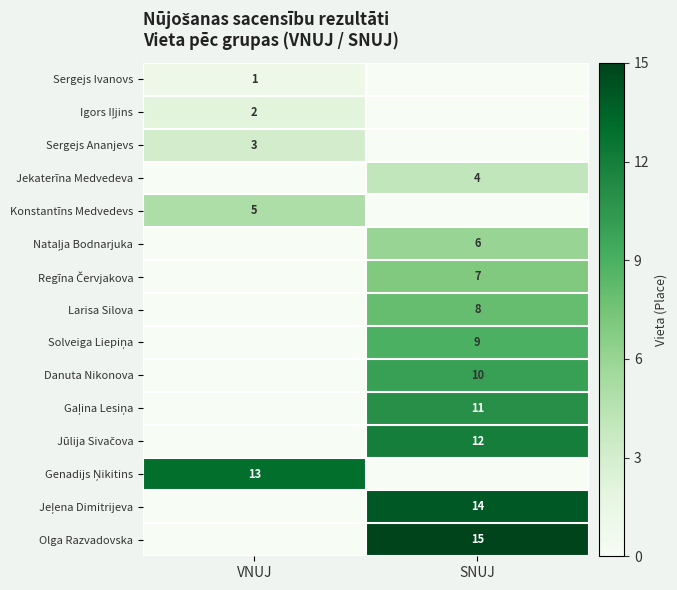

What is the difference between the highest and lowest values at SNUJ?

15